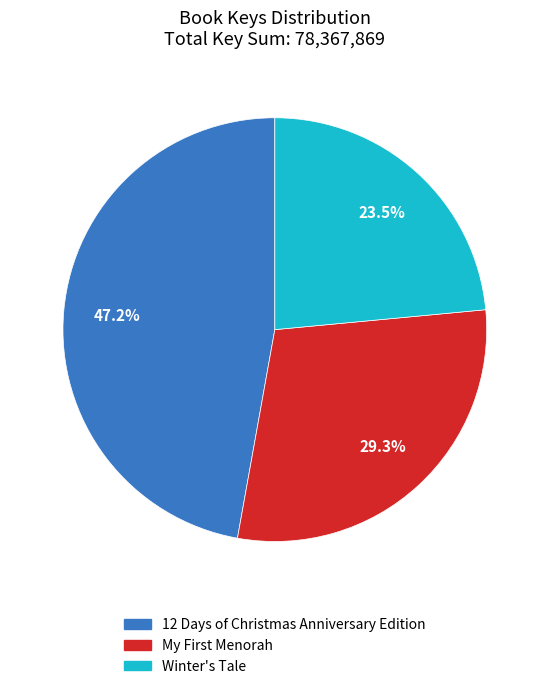

Between Winter's Tale and 12 Days of Christmas Anniversary Edition, which is larger?

12 Days of Christmas Anniversary Edition